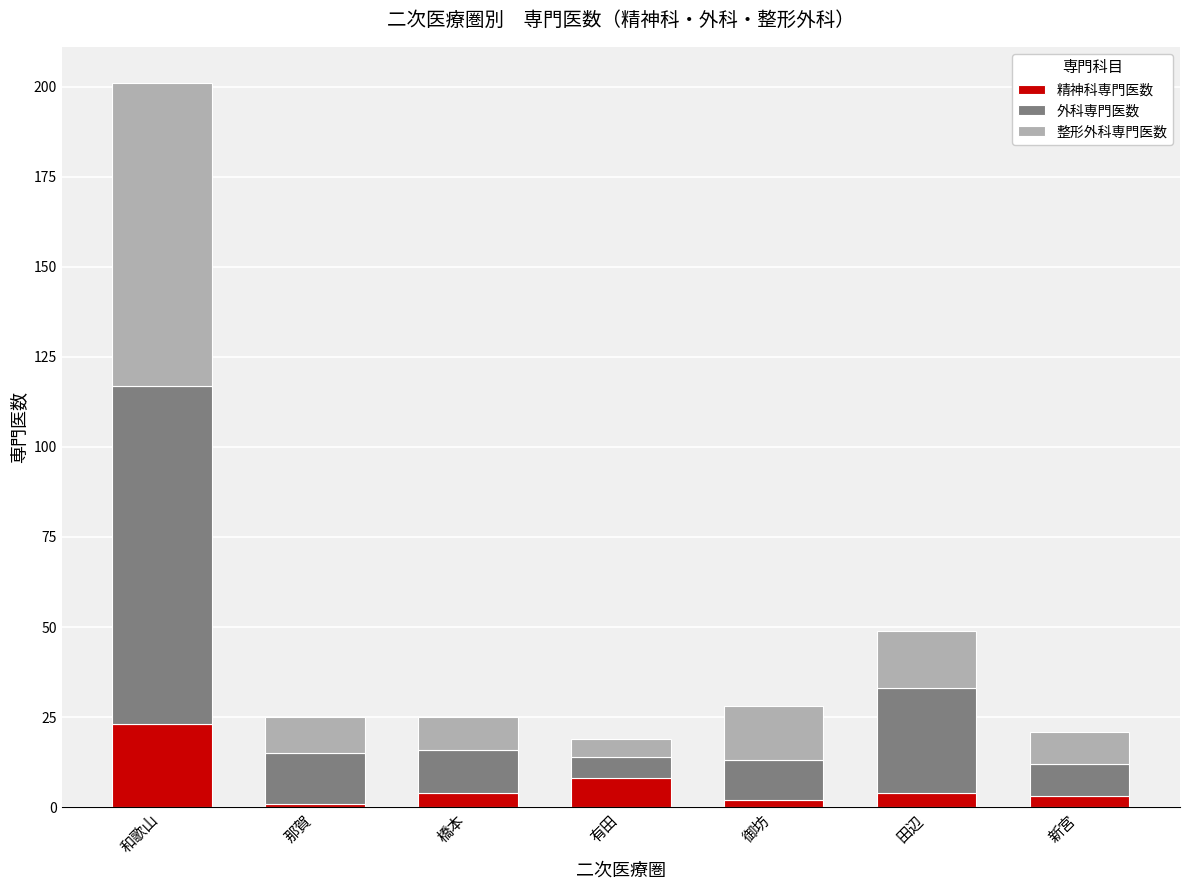

At which category is the sum across all series the highest?

和歌山